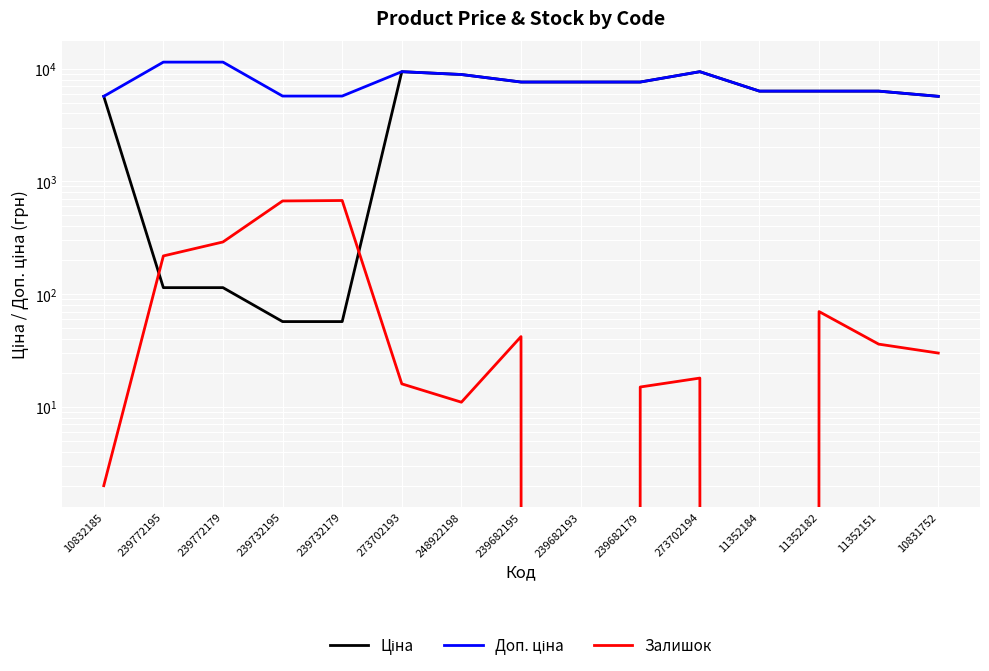

The value of Ціна at 273702193 is 9384.0. True or false?

True